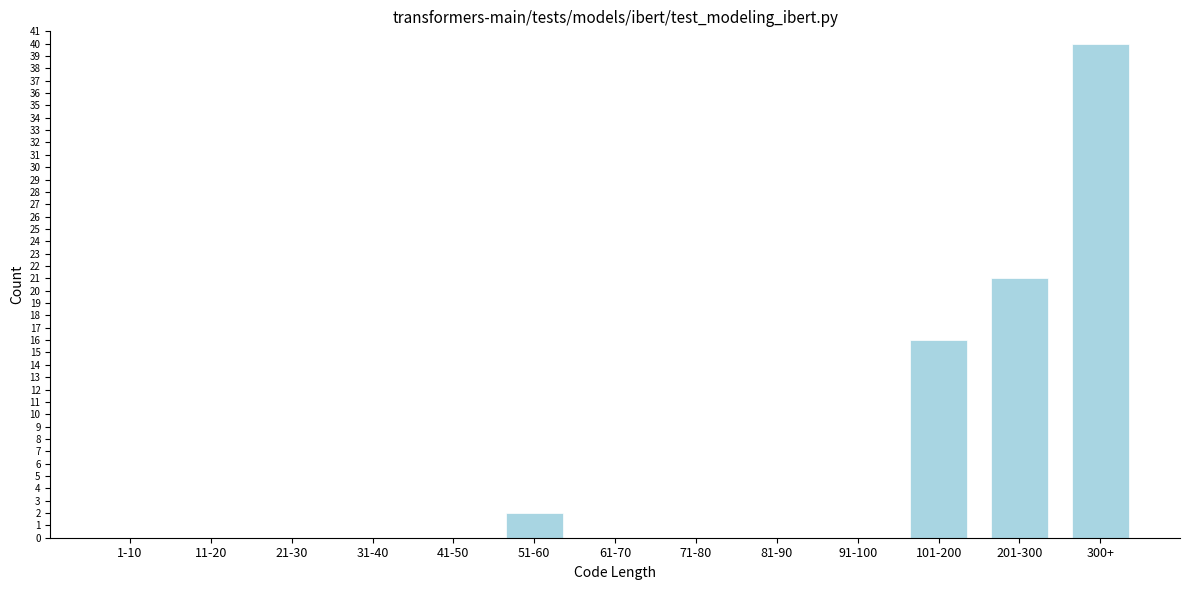

Reading left to right, list all the values displayed in this chart.

1-10=0	11-20=0	21-30=0	31-40=0	41-50=0	51-60=2	61-70=0	71-80=0	81-90=0	91-100=0	101-200=16	201-300=21	300+=40